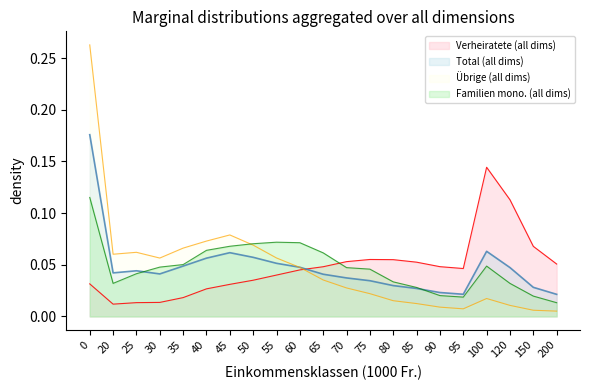

What is the difference between the second highest and minimum values in the Verheiratete series?

0.1